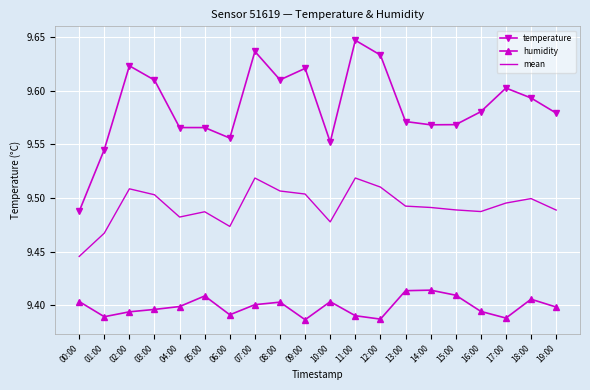

At which label is mean closest to 9?

00:00